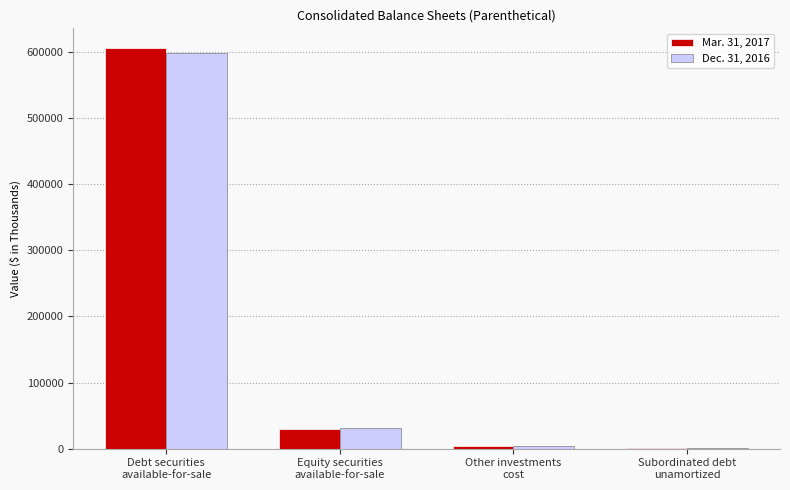

Reading left to right, list all the values displayed in this chart.

Mar. 31, 2017: 605438	30369	3763	988
Dec. 31, 2016: 597784	31449	3763	1001